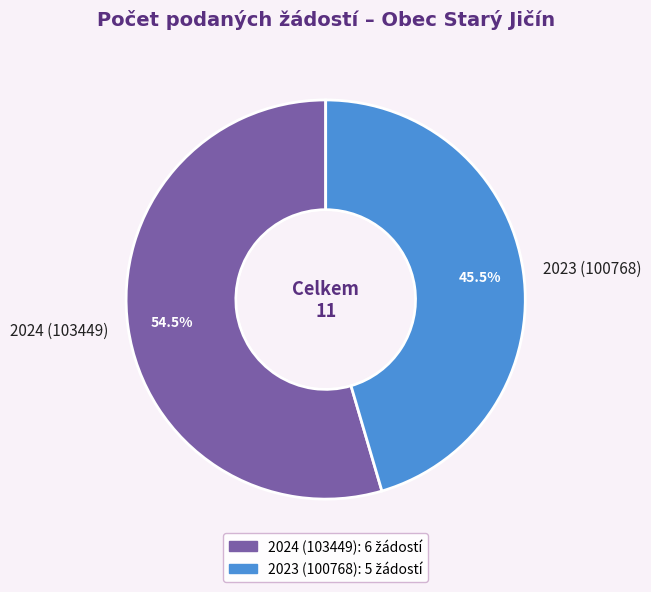

Approximately how many times larger is the value at 2023 (100768) compared to 2024 (103449)?

0.8